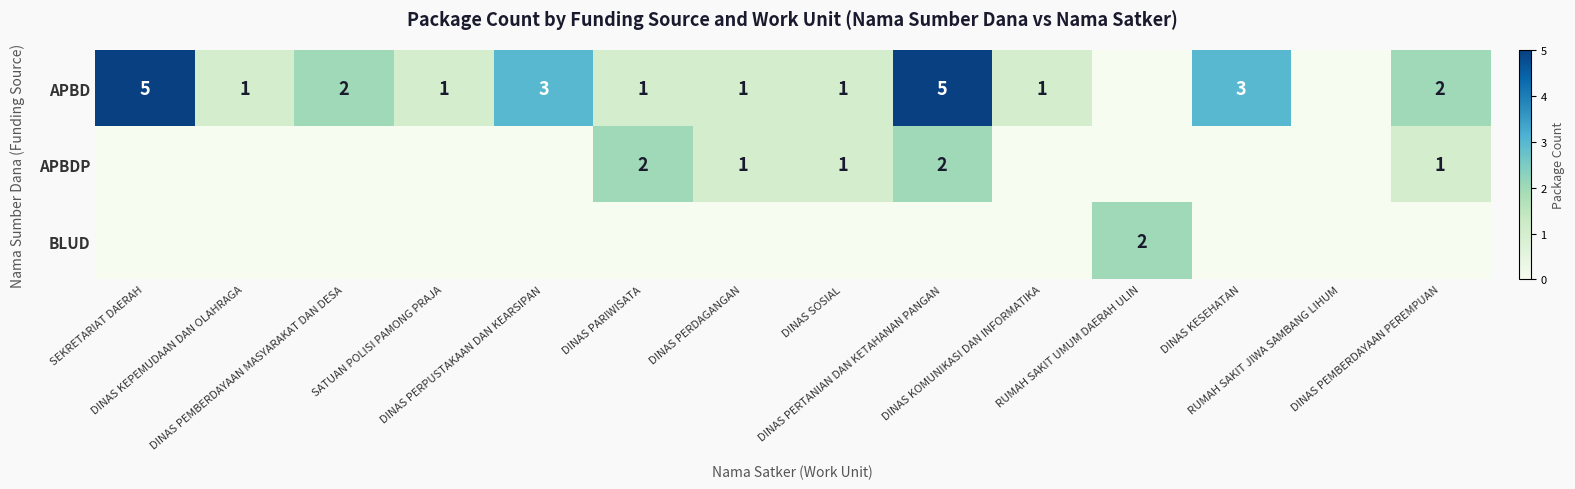

How many data points in APBD are above 1?

6